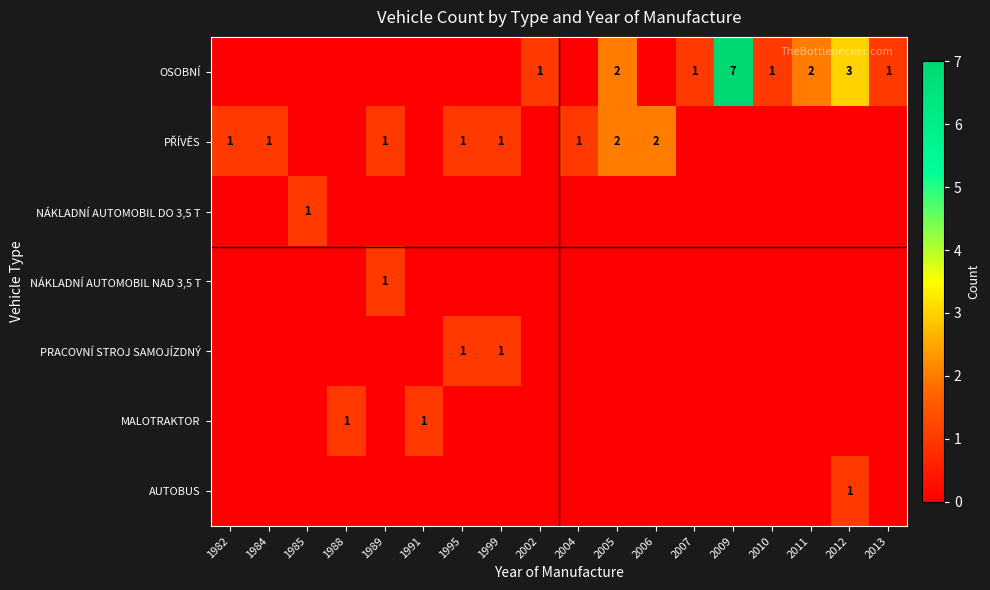

True or false: OSOBNÍ has a value of 1 at 2013.

True